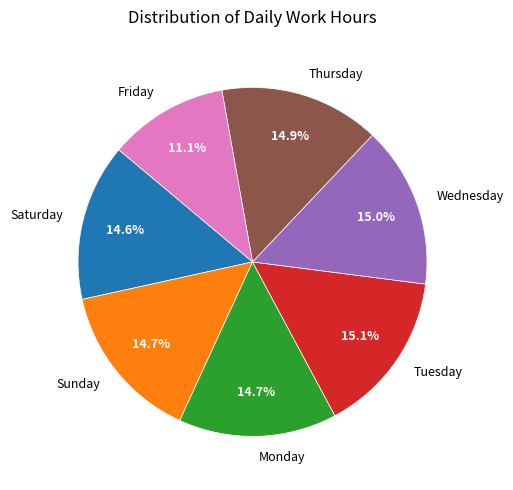

Do Sunday and Tuesday together represent more than half of the pie?

No